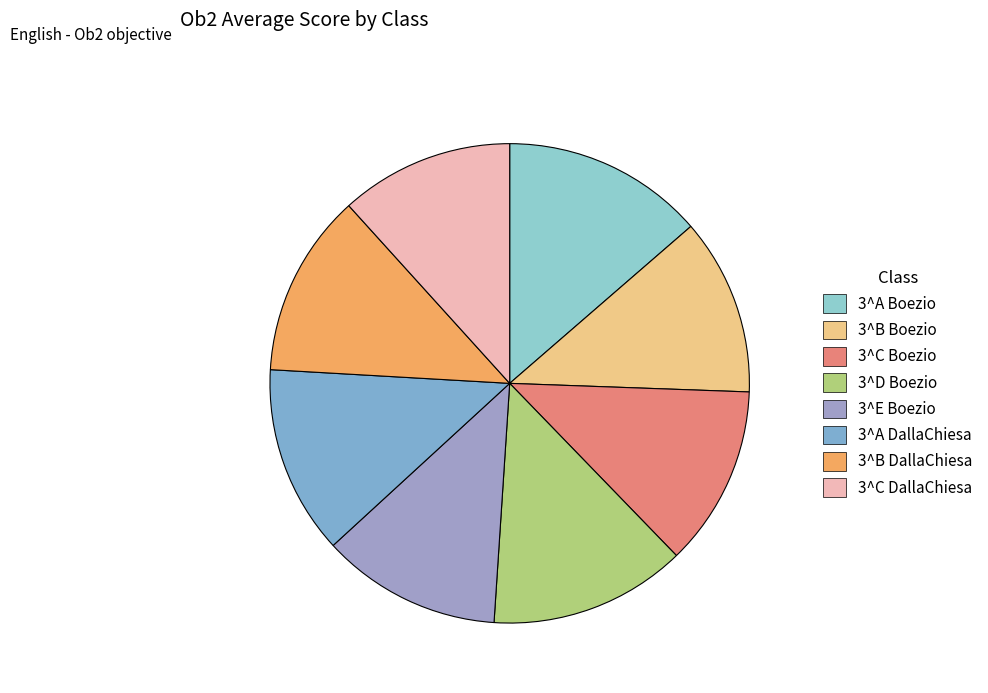

Count the number of slices in the pie.

8